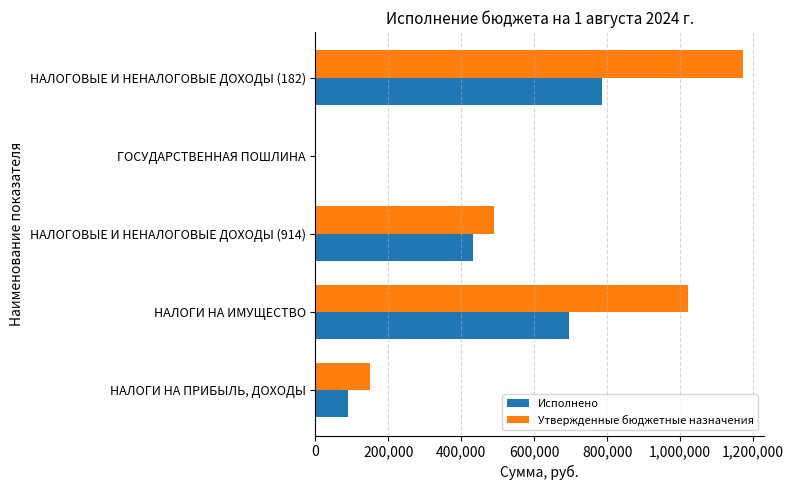

Which series has the largest total across all categories?

Утвержденные бюджетные назначения